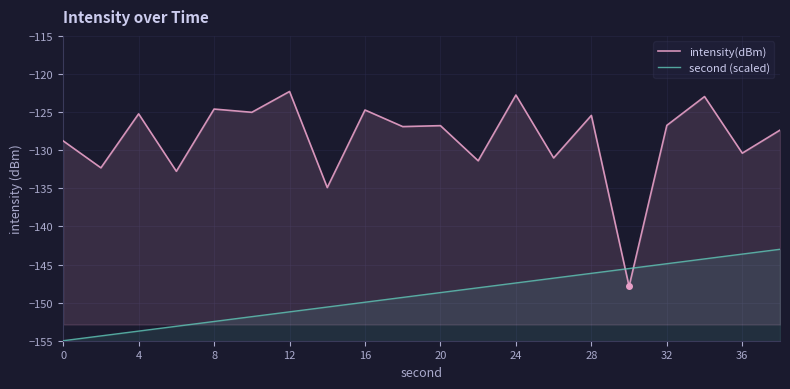

Reading left to right, what are all the values shown in this chart?

intensity(dBm): -128.8	-132.3	-125.2	-132.8	-124.6	-125.0	-122.3	-134.9	-124.7	-126.9	-126.8	-131.4	-122.8	-131.0	-125.4	-147.9	-126.7	-123.0	-130.4	-127.4
second (scaled): -155.0	-154.4	-153.7	-153.1	-152.5	-151.8	-151.2	-150.6	-149.9	-149.3	-148.7	-148.1	-147.4	-146.8	-146.2	-145.5	-144.9	-144.3	-143.6	-143.0